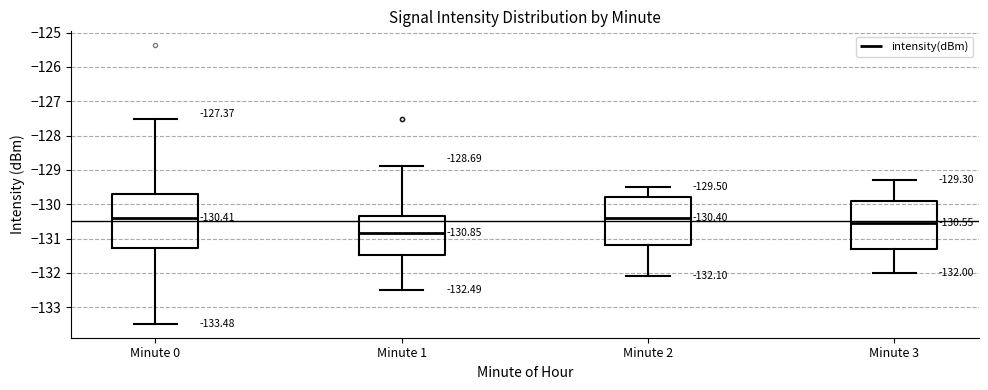

Which box has the lowest median line?

Minute 1